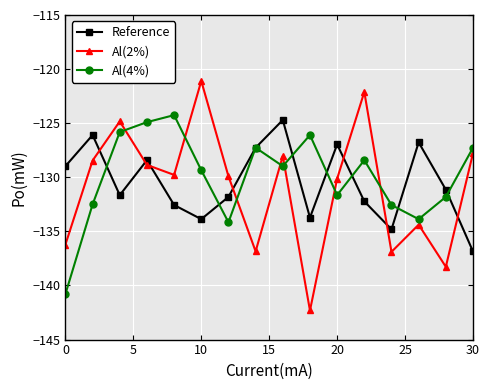

True or false: Al(2%) and Reference cross at least once.

True